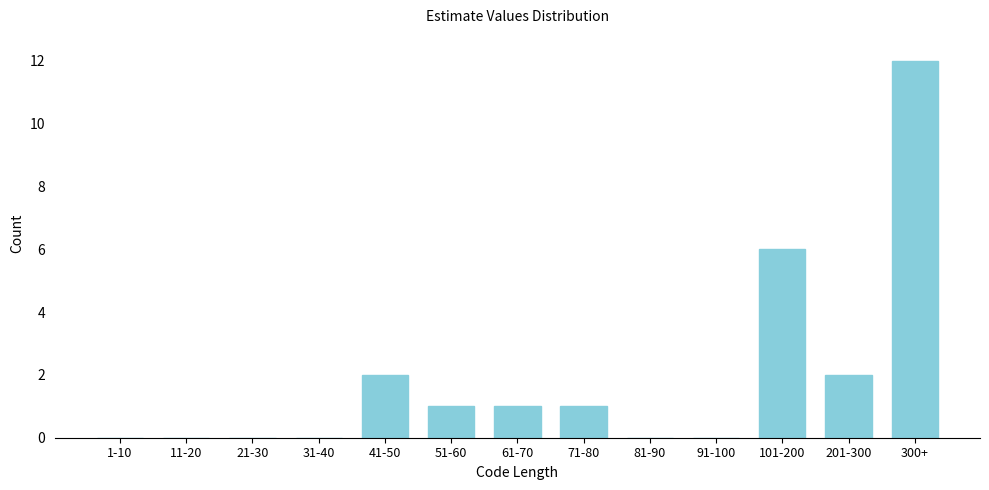

Reading left to right, list all the values displayed in this chart.

1-10=0	11-20=0	21-30=0	31-40=0	41-50=2	51-60=1	61-70=1	71-80=1	81-90=0	91-100=0	101-200=6	201-300=2	300+=12